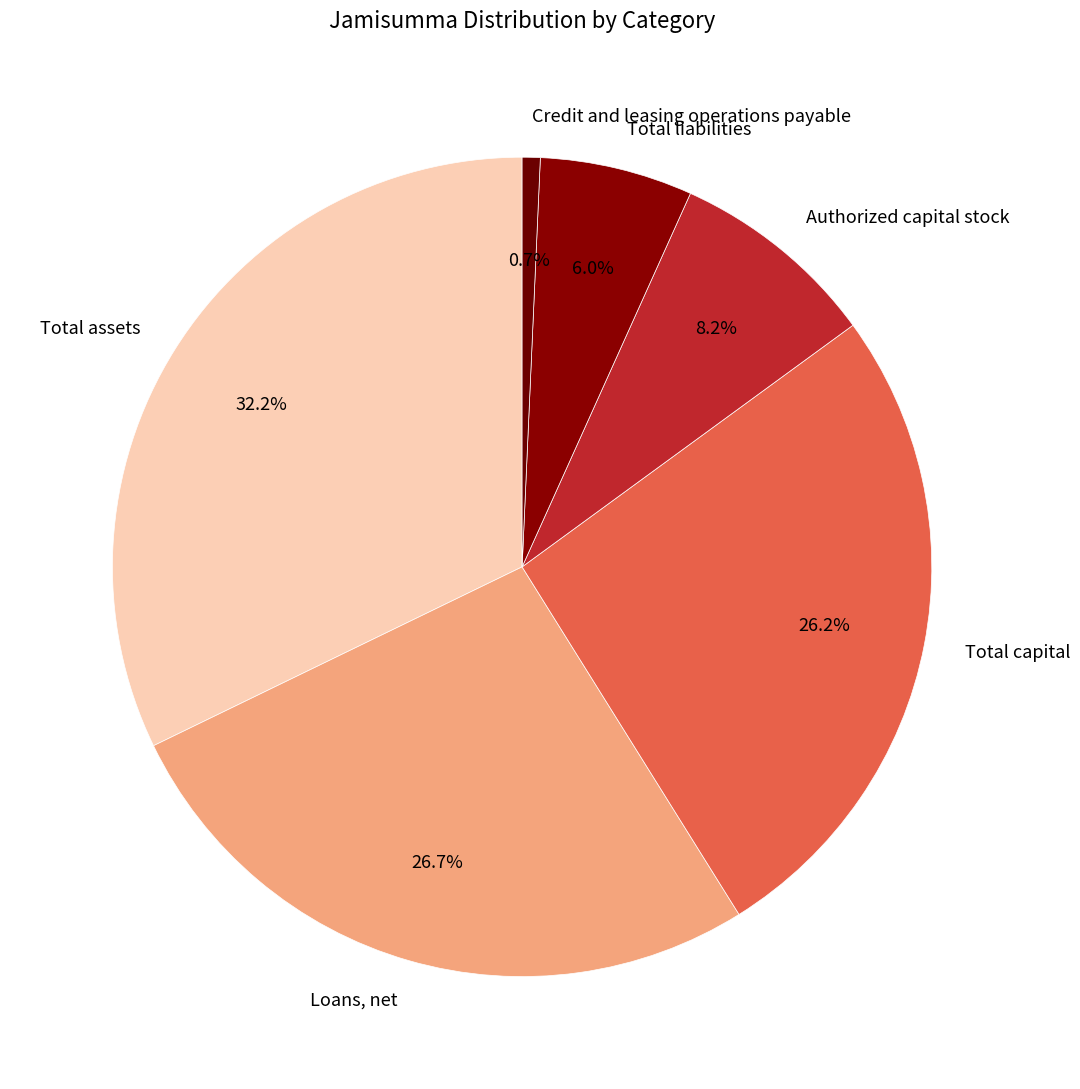

To the nearest percent, what percentage of the pie is Total liabilities?

6%